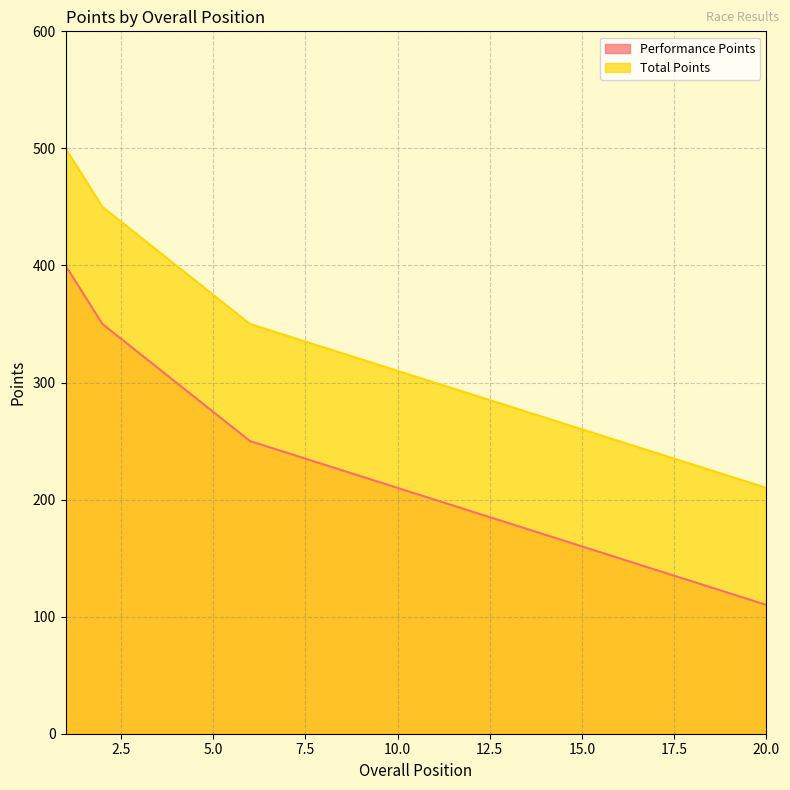

What is the value of the Performance Points point at the 13th from the left?

180